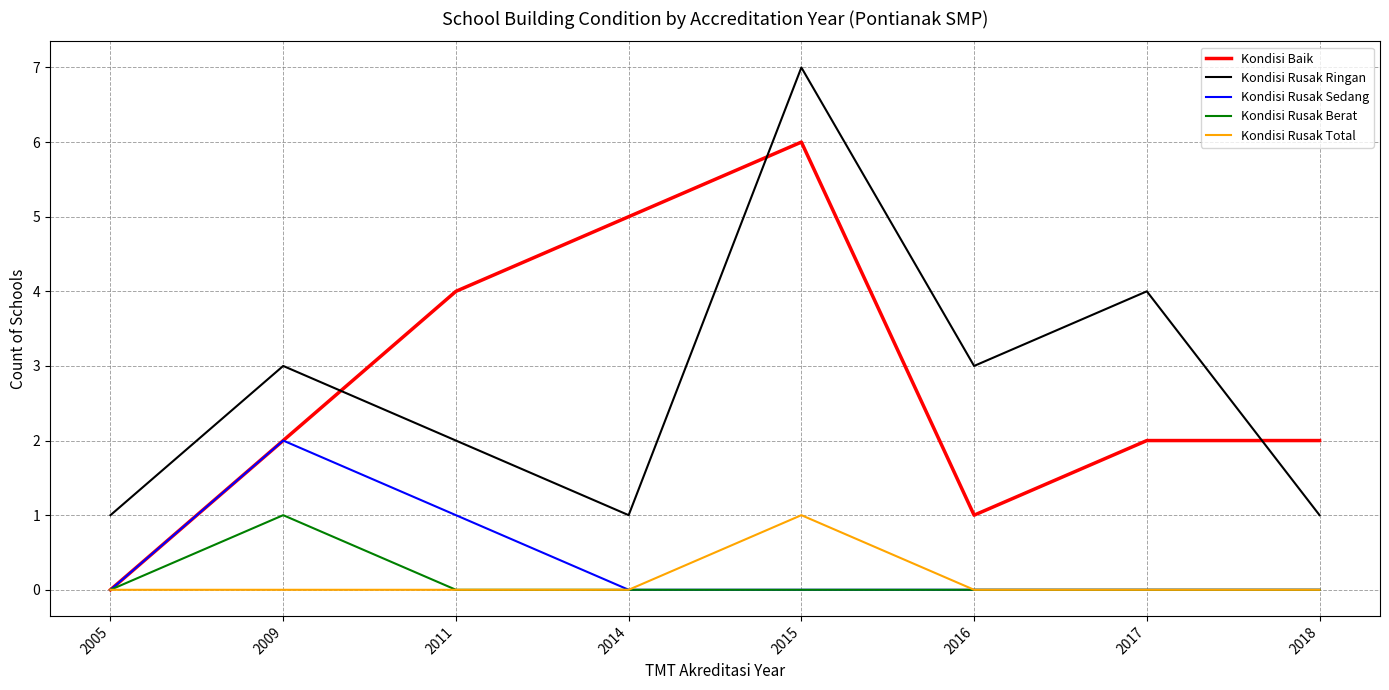

The value of Kondisi Rusak Total at 2009 is 1. True or false?

False